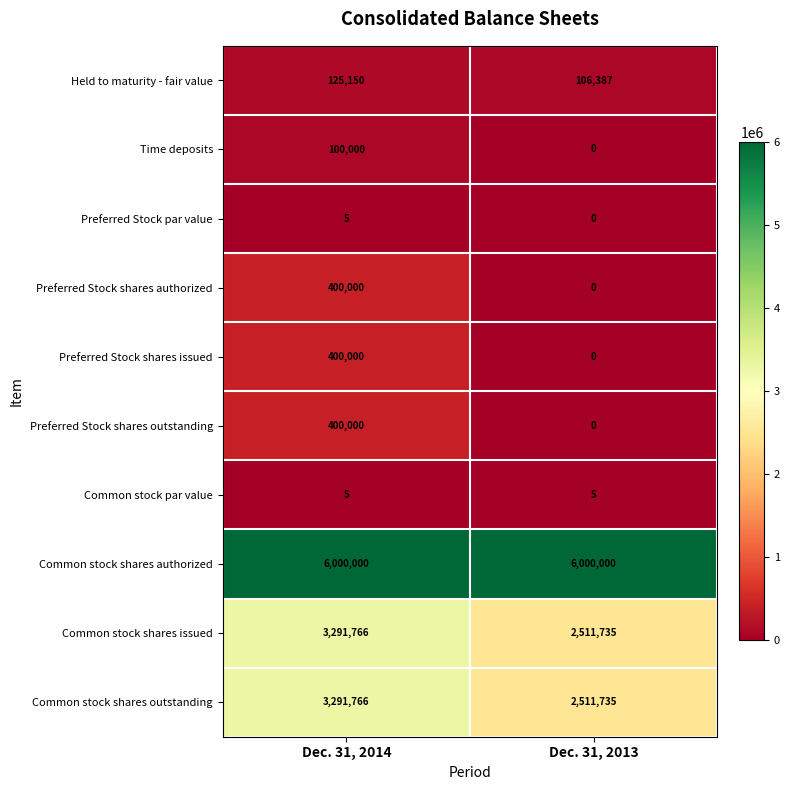

What is the difference between the highest and lowest values at Dec. 31, 2013?

6000000